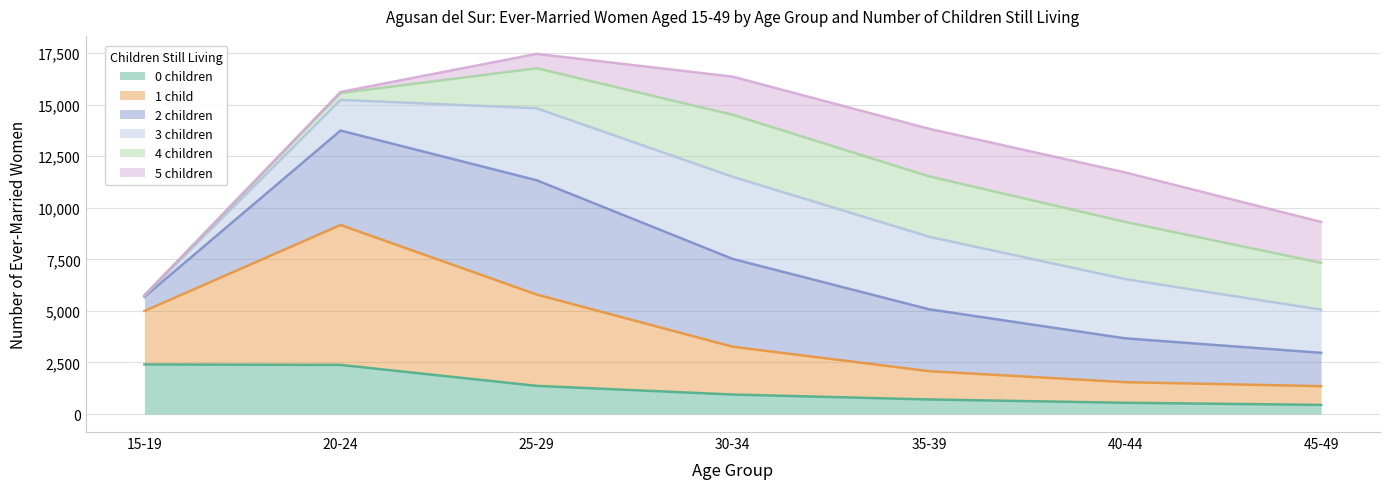

What is the value of the 1 child point at the 1st from the left?

4995